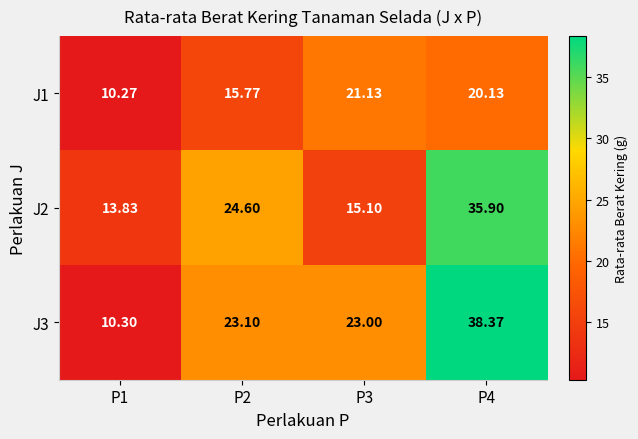

Is the value of J1 at P4 greater than the value of J2 at P2?

No